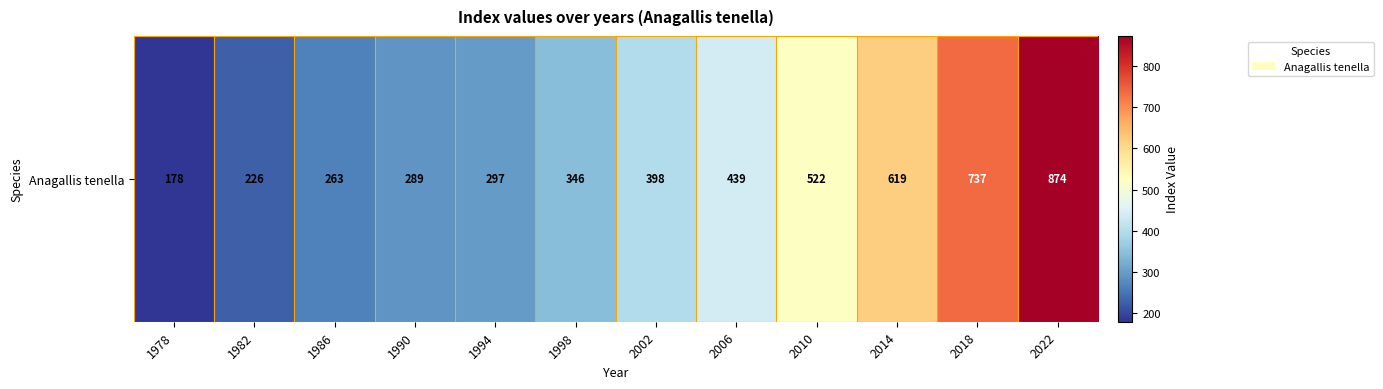

How many data points are above 398?

5